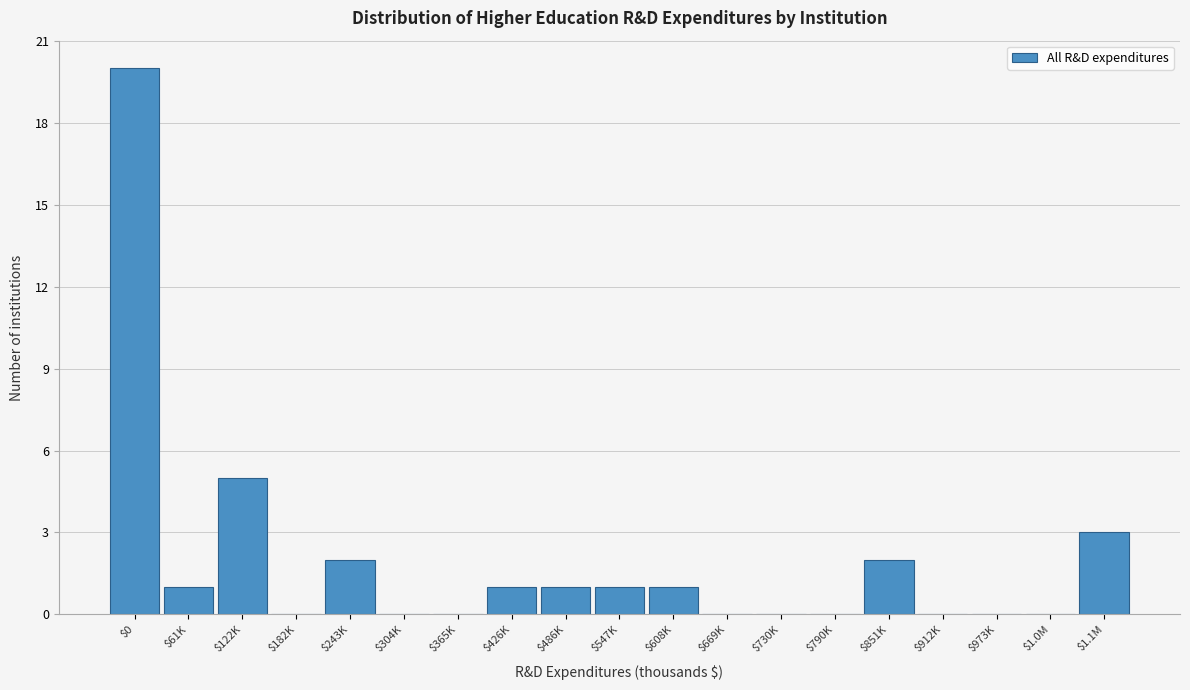

The chart shows a value of 7 at $304K. True or false?

False